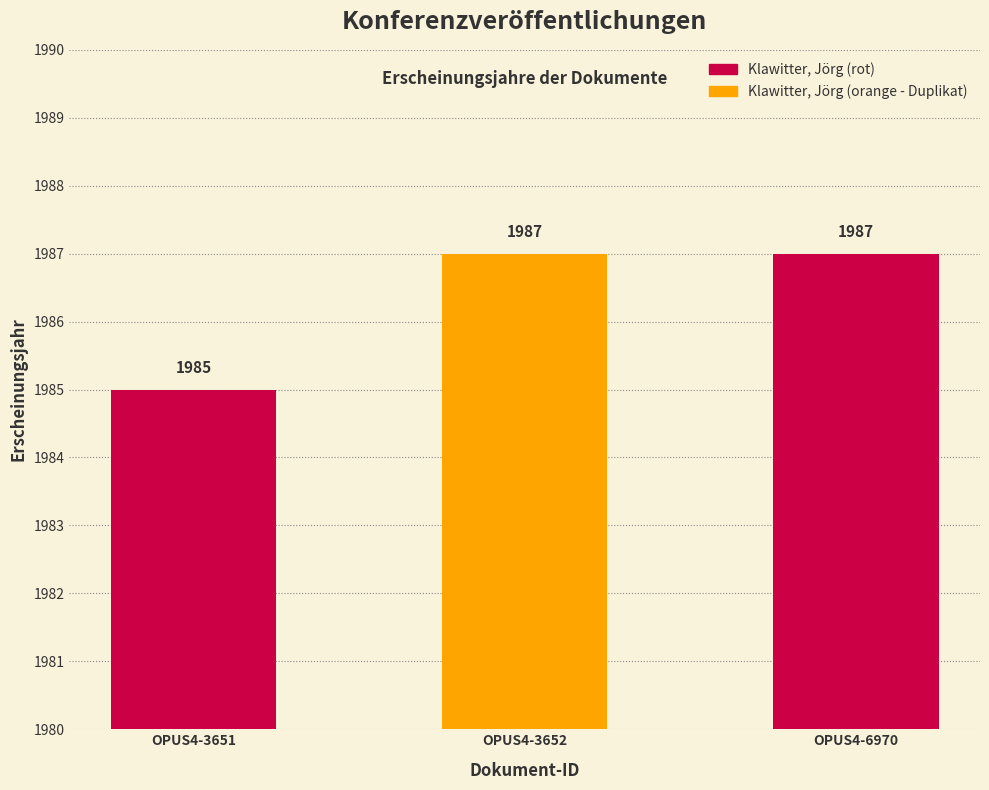

What is the average value?

1986